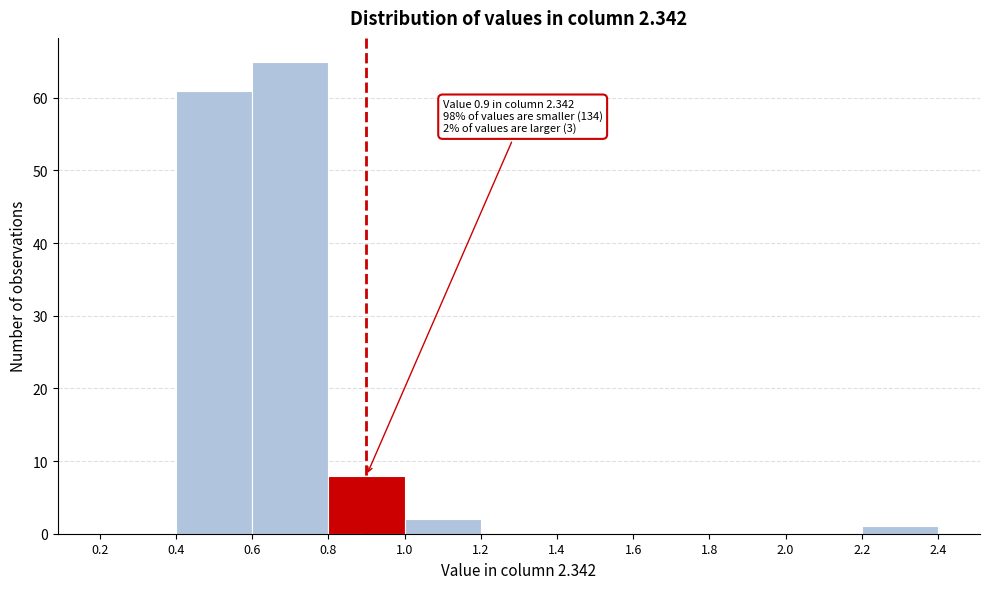

Over which range of the x-axis is the bar tallest?

0.6 to 0.8